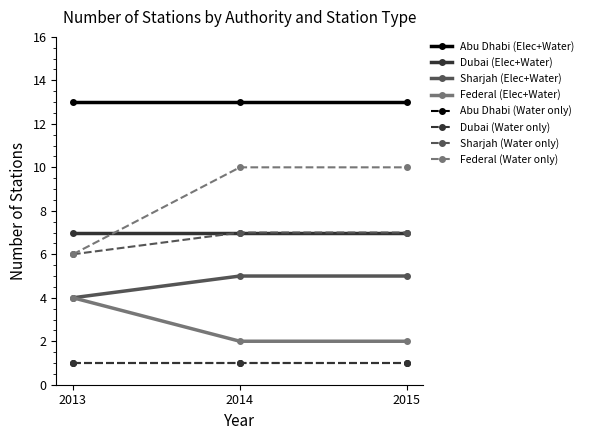

Is this an area chart (filled region under the line)?

No